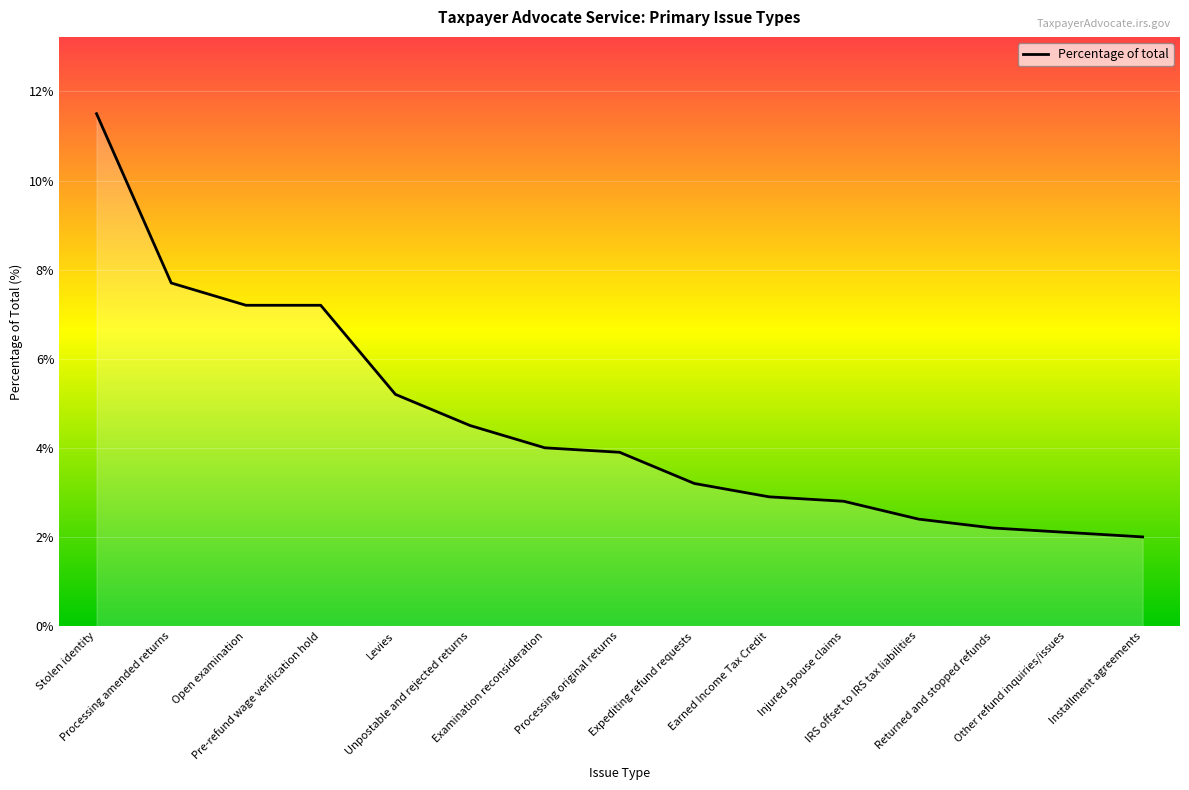

Approximately how many times larger is the value at Other refund inquiries/issues compared to Open examination?

0.3